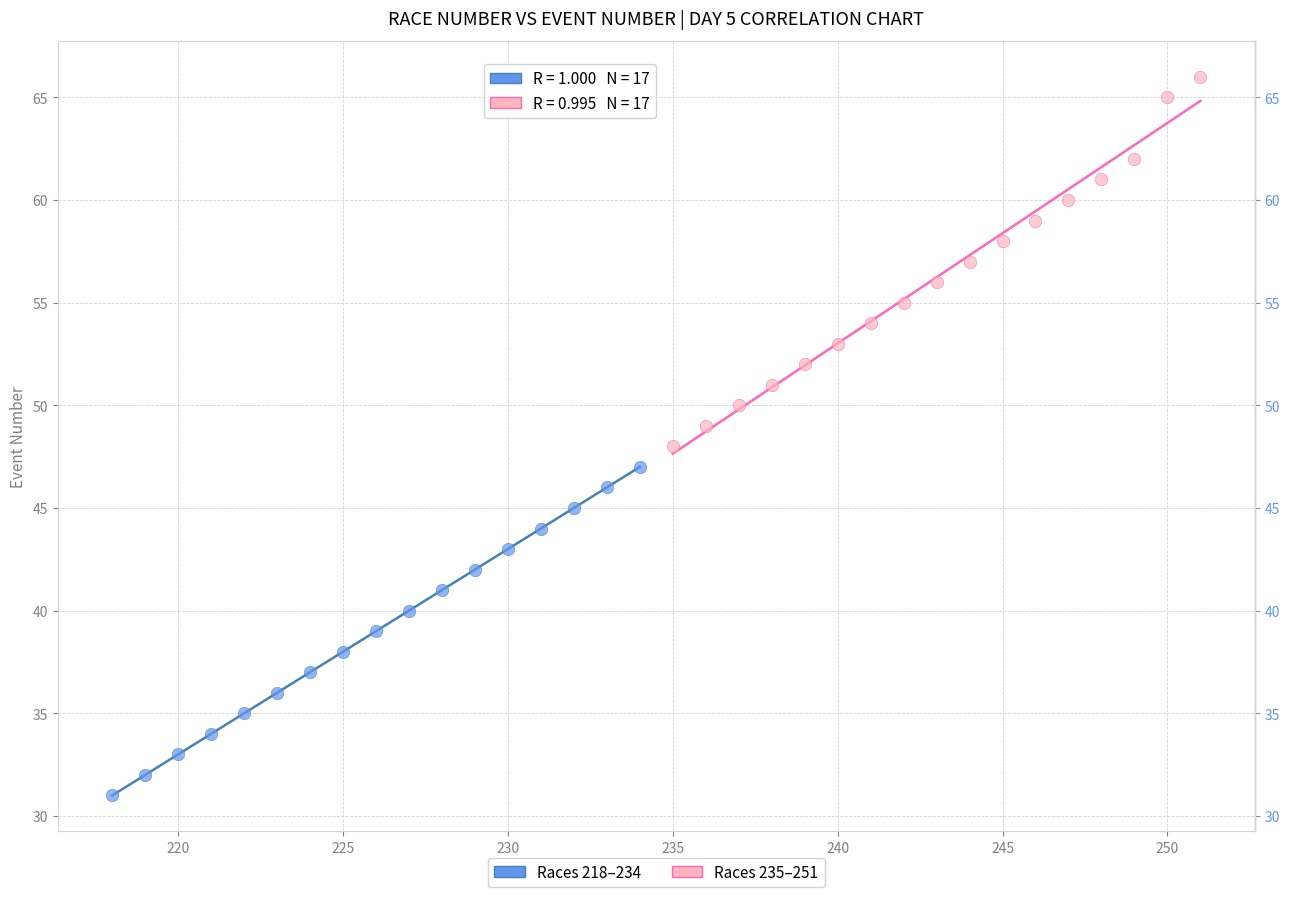

Which series has the widest spread of Y values?

Races 235–251